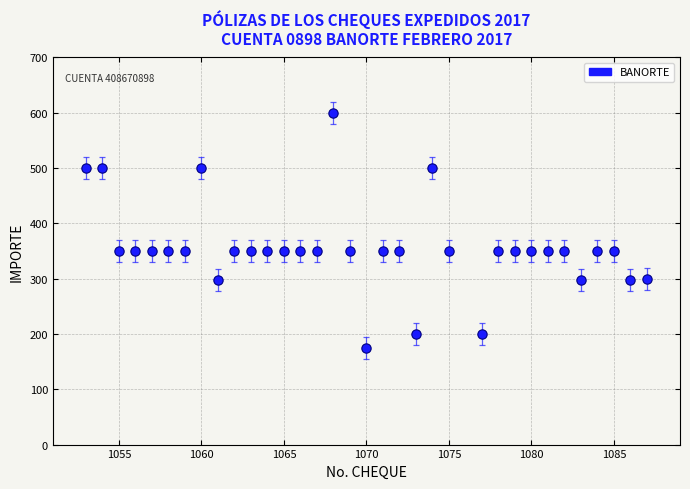

What is the range of X values (max minus min)?

34